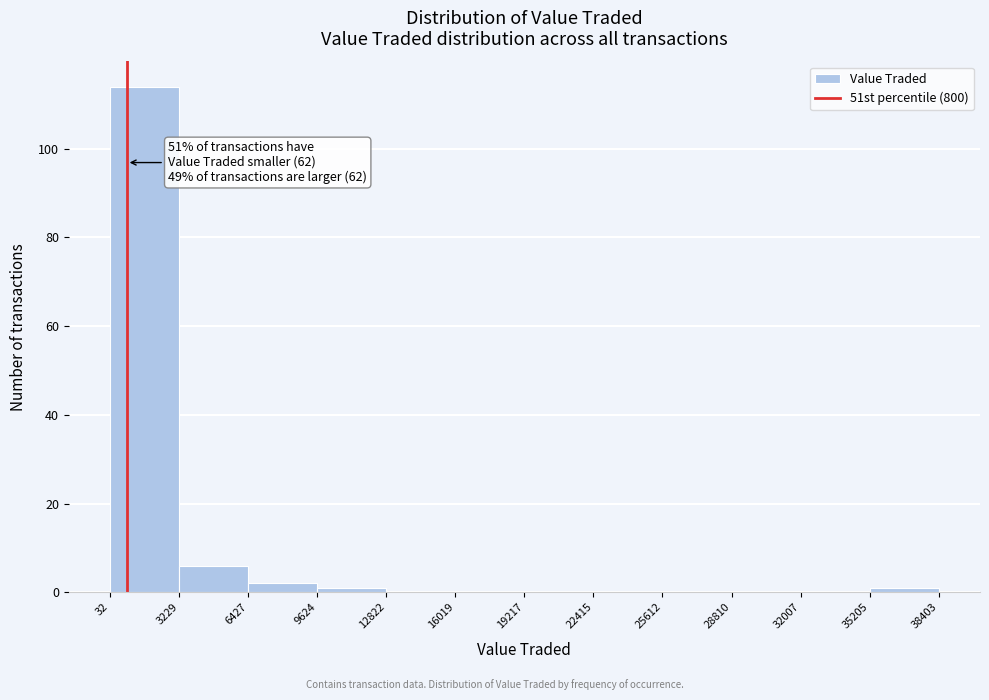

Which range on the x-axis has the tallest bar?

32 to 3229